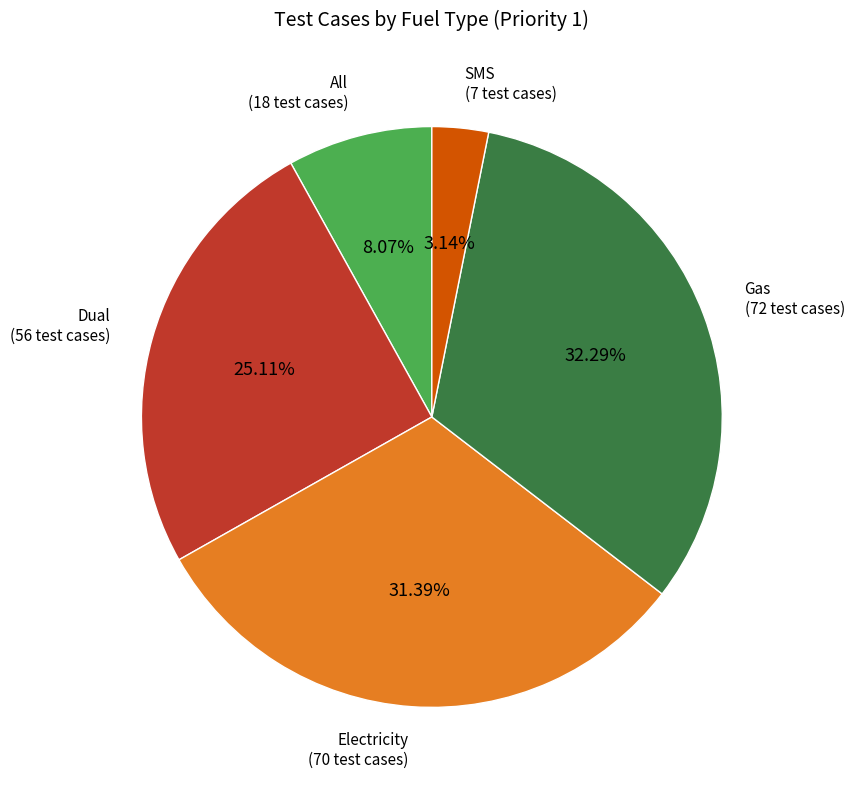

Is there a majority slice in this chart?

No